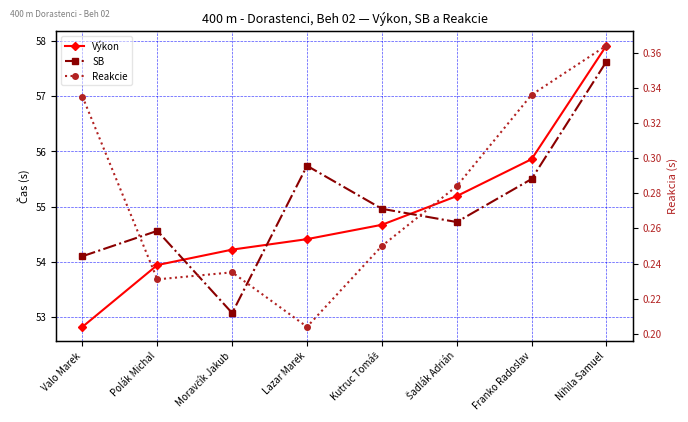

True or false: Výkon and Reakcie intersect in this chart.

False